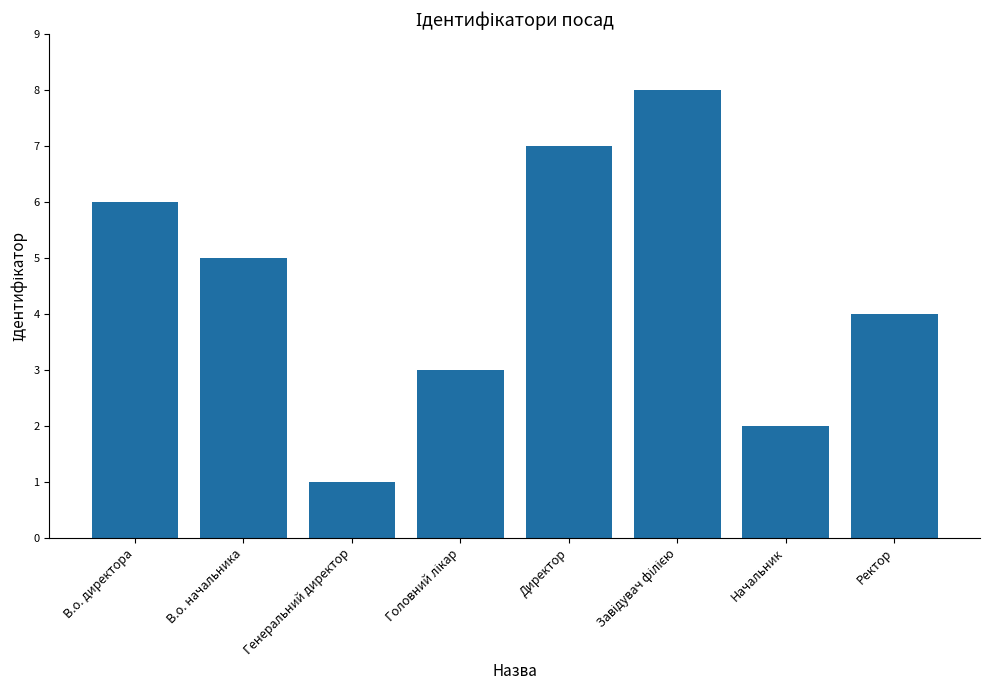

What is the sum of the values at Директор and В.о. директора?

13